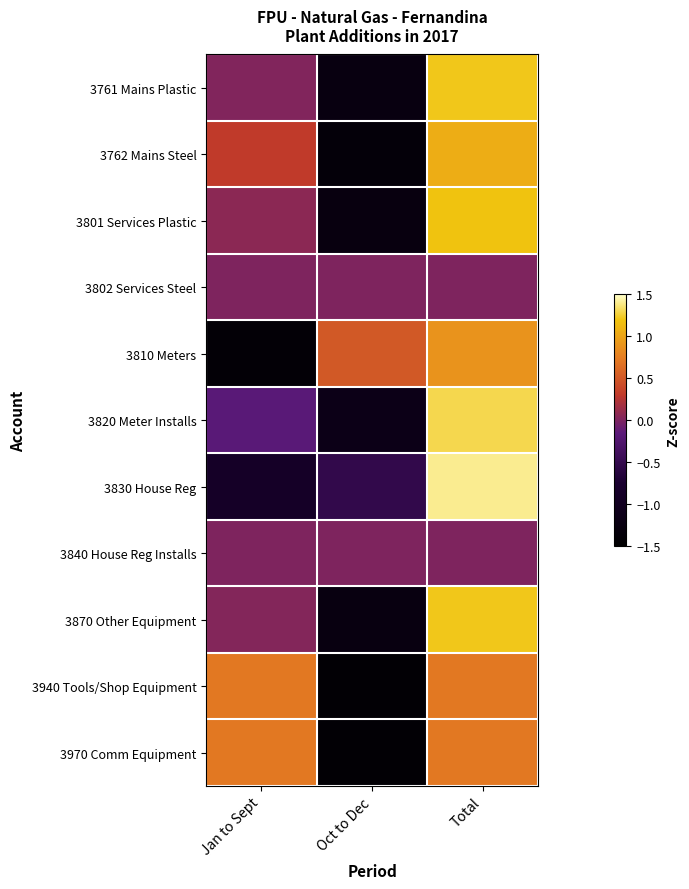

Reading right to left, extract all data points from this chart.

3761 Mains Plastic: Total=1.2	Oct to Dec=-1.2	Jan to Sept=0.0
3762 Mains Steel: Total=1.0	Oct to Dec=-1.3	Jan to Sept=0.3
3801 Services Plastic: Total=1.2	Oct to Dec=-1.3	Jan to Sept=0.1
3802 Services Steel: Total=0.0	Oct to Dec=0.0	Jan to Sept=0.0
3810 Meters: Total=0.9	Oct to Dec=0.5	Jan to Sept=-1.4
3820 Meter Installs: Total=1.3	Oct to Dec=-1.1	Jan to Sept=-0.2
3830 House Reg: Total=1.4	Oct to Dec=-0.5	Jan to Sept=-0.9
3840 House Reg Installs: Total=0.0	Oct to Dec=0.0	Jan to Sept=0.0
3870 Other Equipment: Total=1.2	Oct to Dec=-1.2	Jan to Sept=0.0
3940 Tools/Shop Equipment: Total=0.7	Oct to Dec=-1.4	Jan to Sept=0.7
3970 Comm Equipment: Total=0.7	Oct to Dec=-1.4	Jan to Sept=0.7